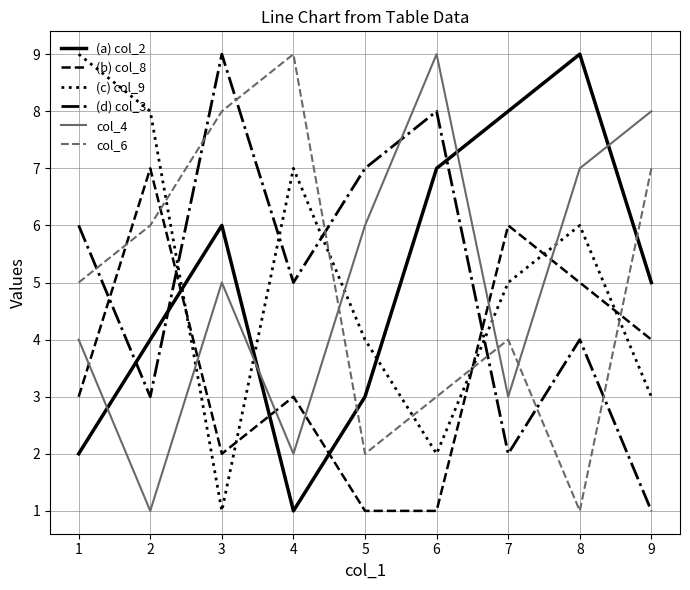

What is the sum of the col_6 values at 6 and 7?

7